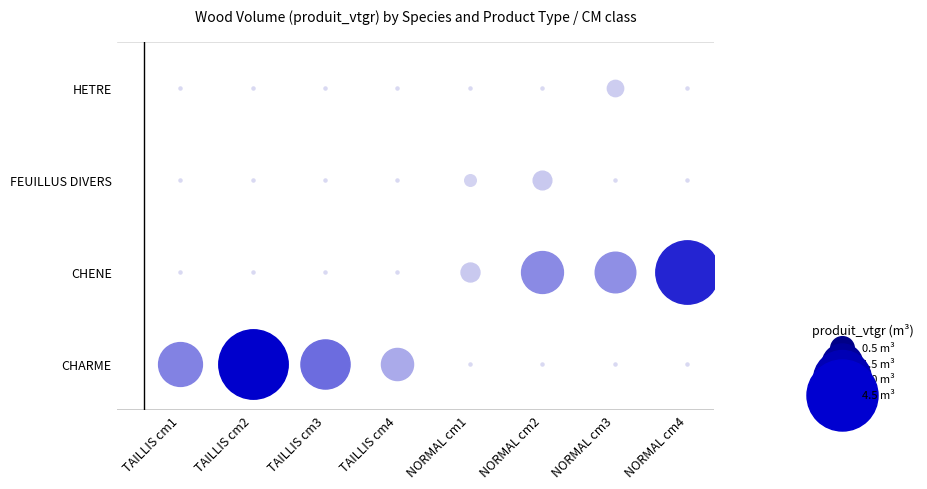

The HETRE series shows 0.0 at 4. True or false?

True